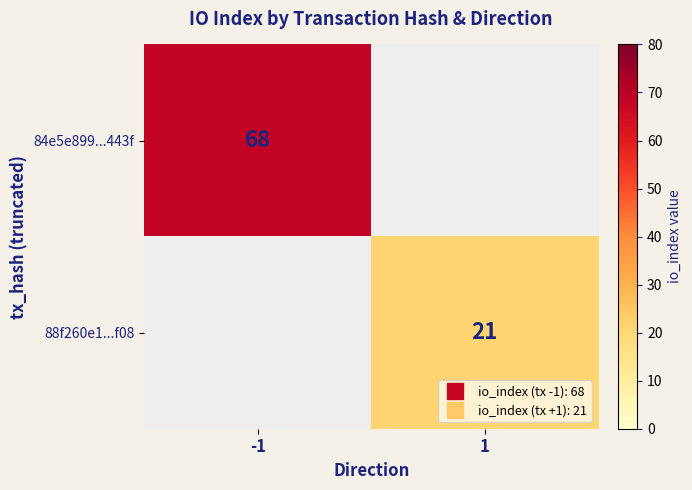

List the series in order of their peak value, highest first.

84e5e899...443f, 88f260e1...f08